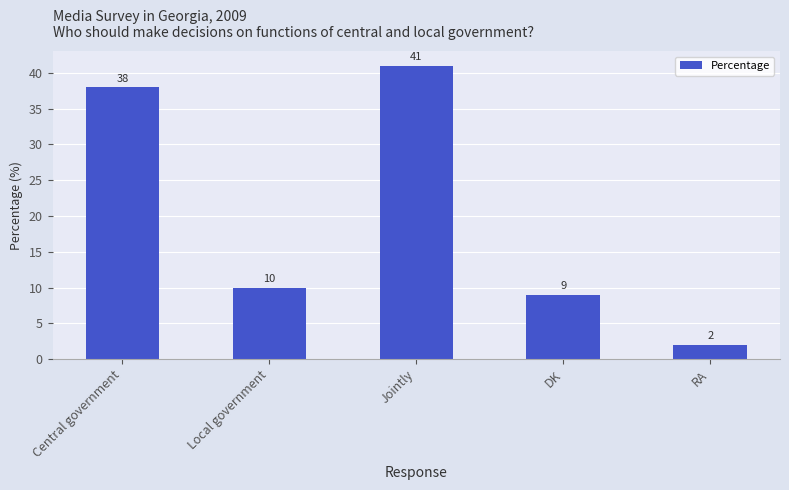

How many data points are less than 10?

2